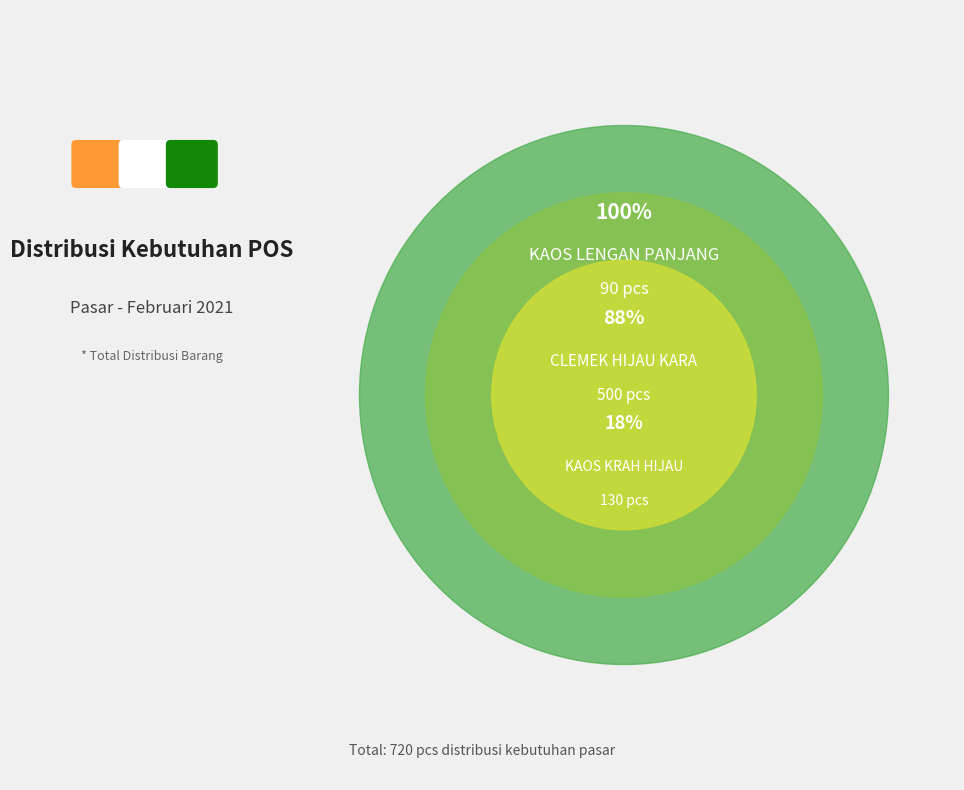

The KAOS LENGAN PANJANG slice represents 20% of the pie. True or false?

False